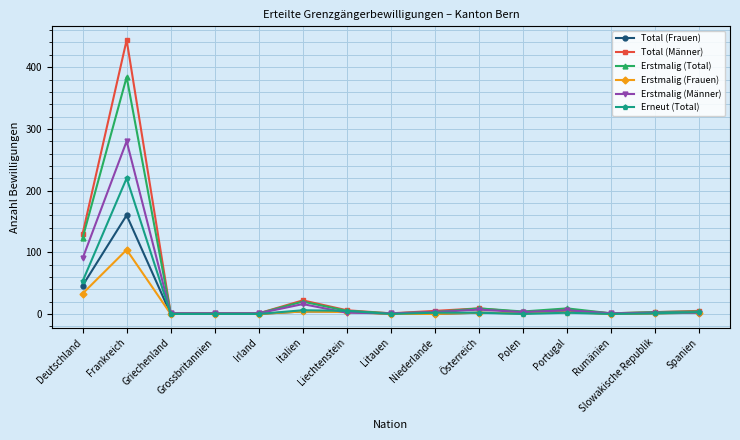

Which series has the largest range (max minus min)?

Total (Männer)